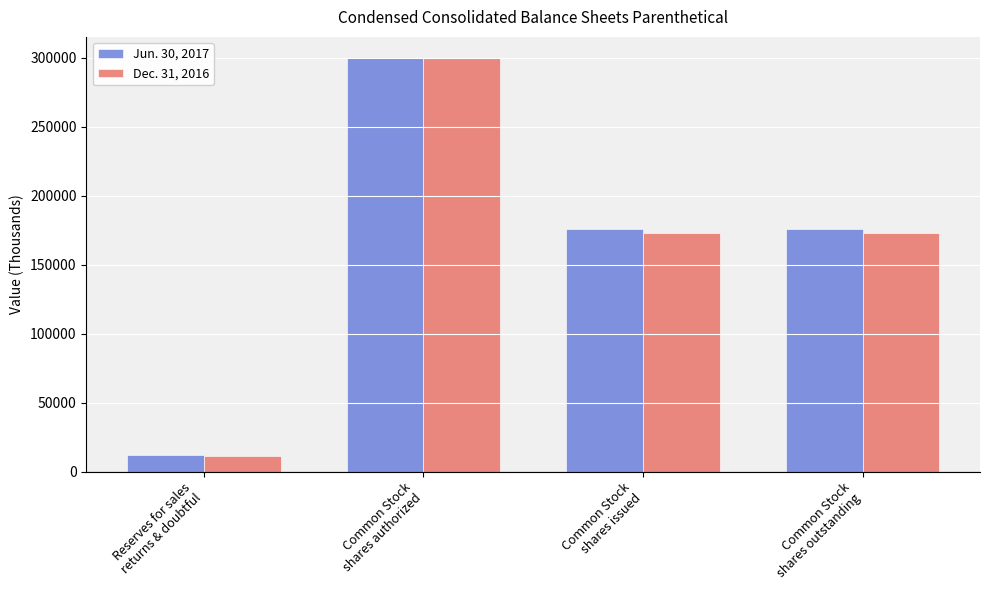

At how many categories does at least one series exceed 17218?

3